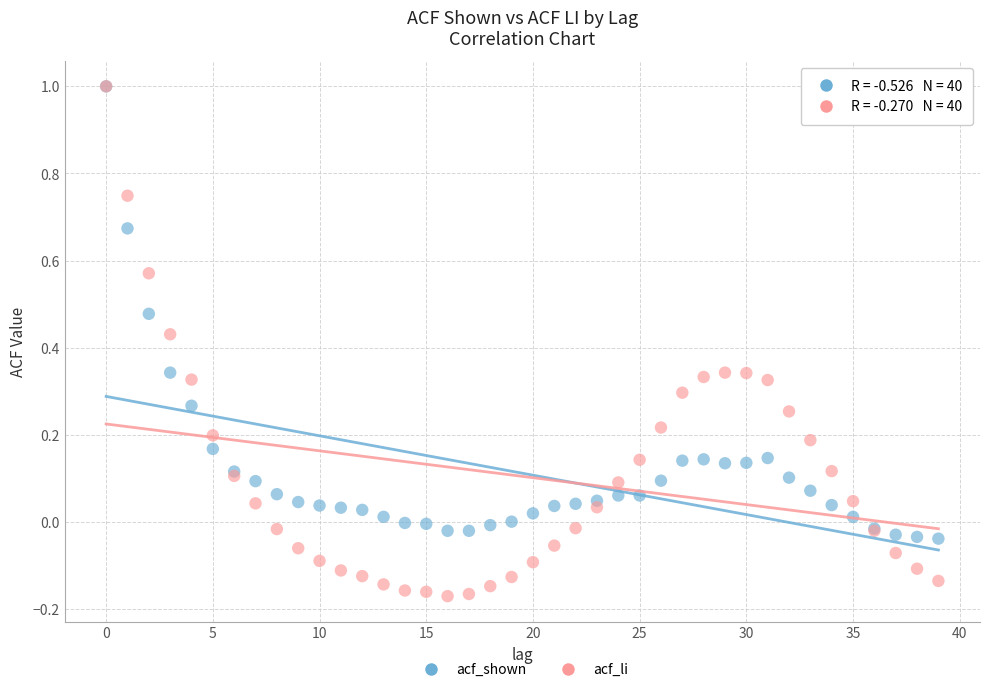

What are all the series names shown in the legend?

acf_shown, acf_li